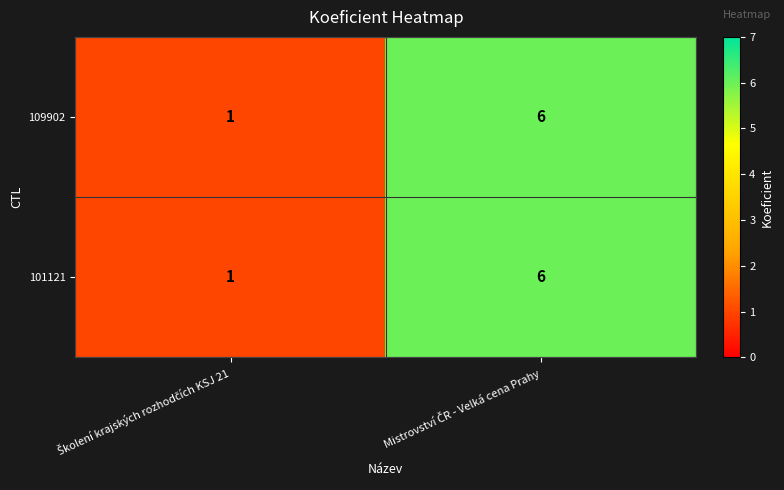

Reading right to left, list all the values displayed in this chart.

109902: 6	1
101121: 6	1